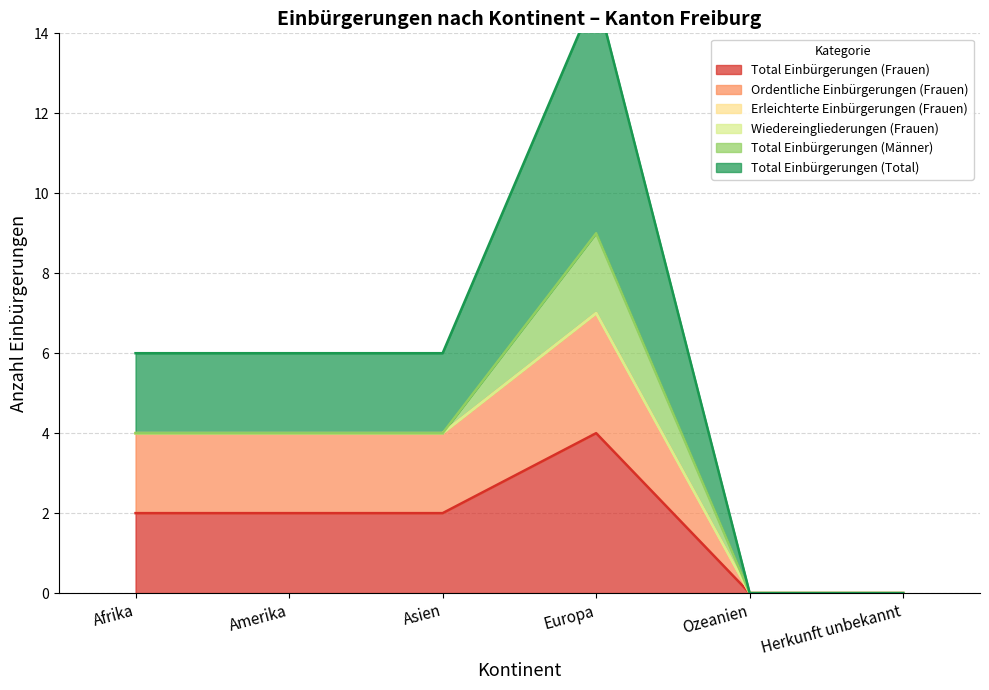

Between Europa and Ozeanien, which series saw the biggest shift?

Total Einbürgerungen (Total)